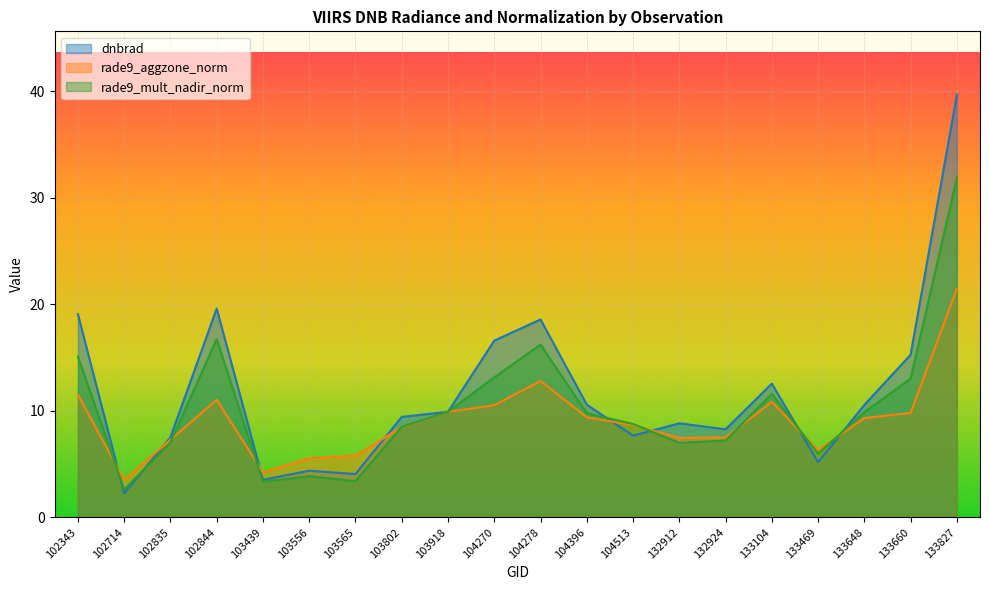

What is the average value of the rade9_aggzone_norm series?

9.1